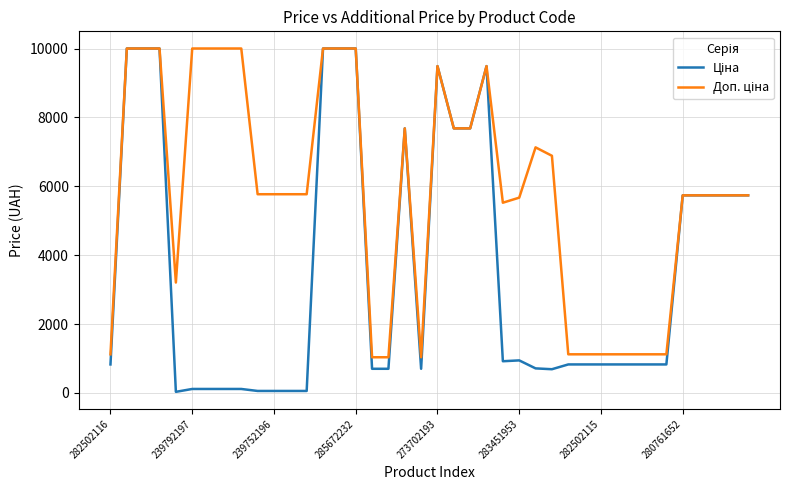

What is the highest value of the Доп. ціна series?

10000.0